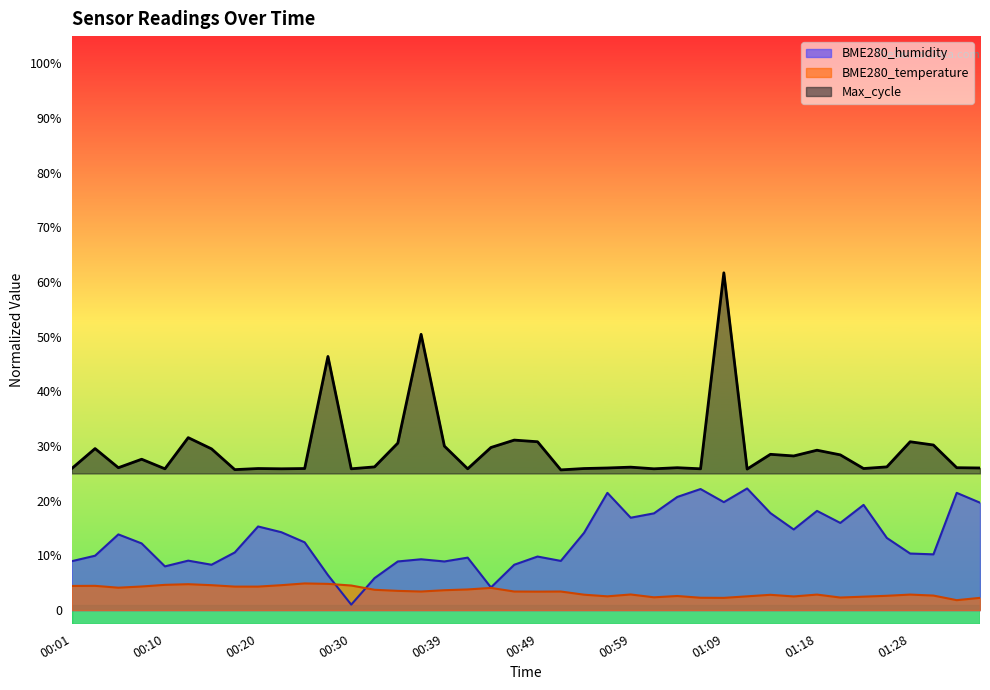

True or false: Max_cycle and BME280_humidity cross at least once.

False